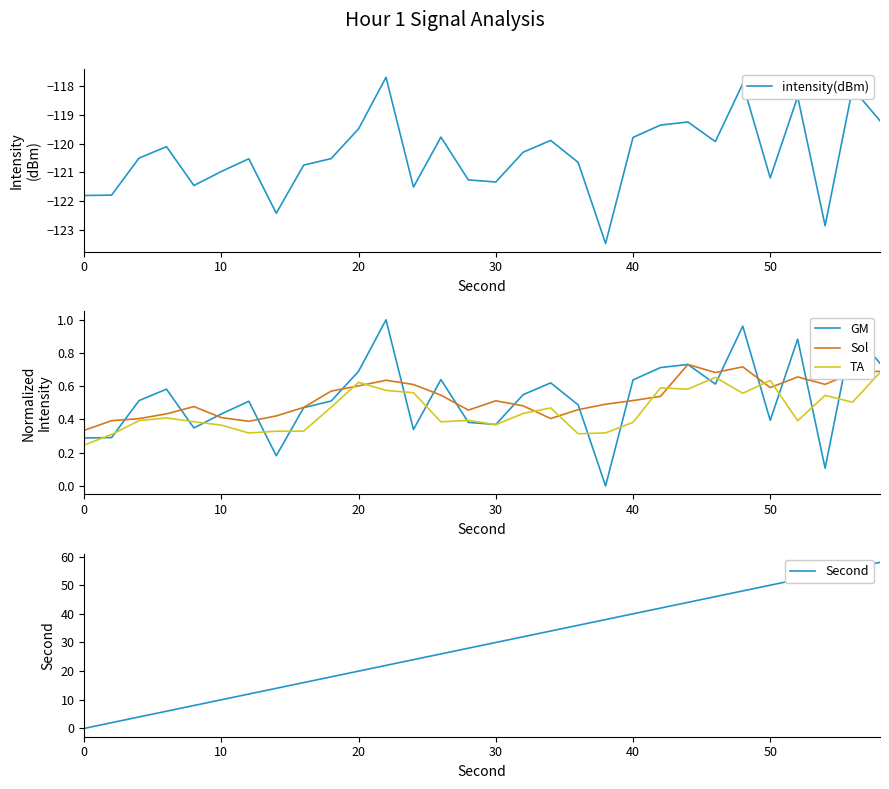

Where does the intensity(dBm) series first go above -120?

20